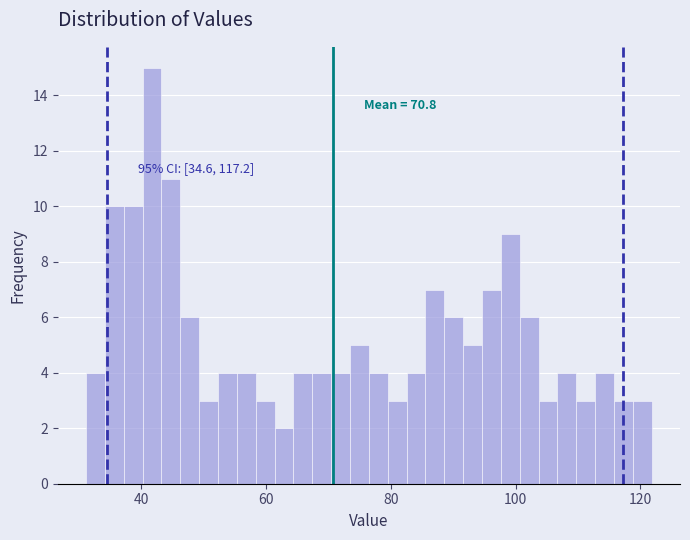

Read against the x-axis, roughly where is the centre of the tallest bar?

42